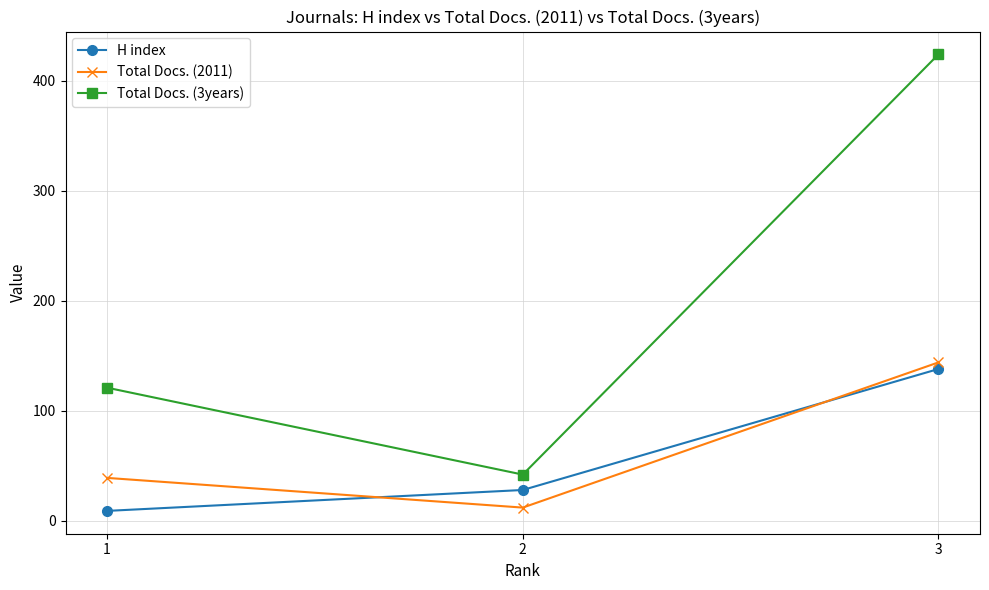

What is the difference between the second highest and minimum values in the Total Docs. (2011) series?

27